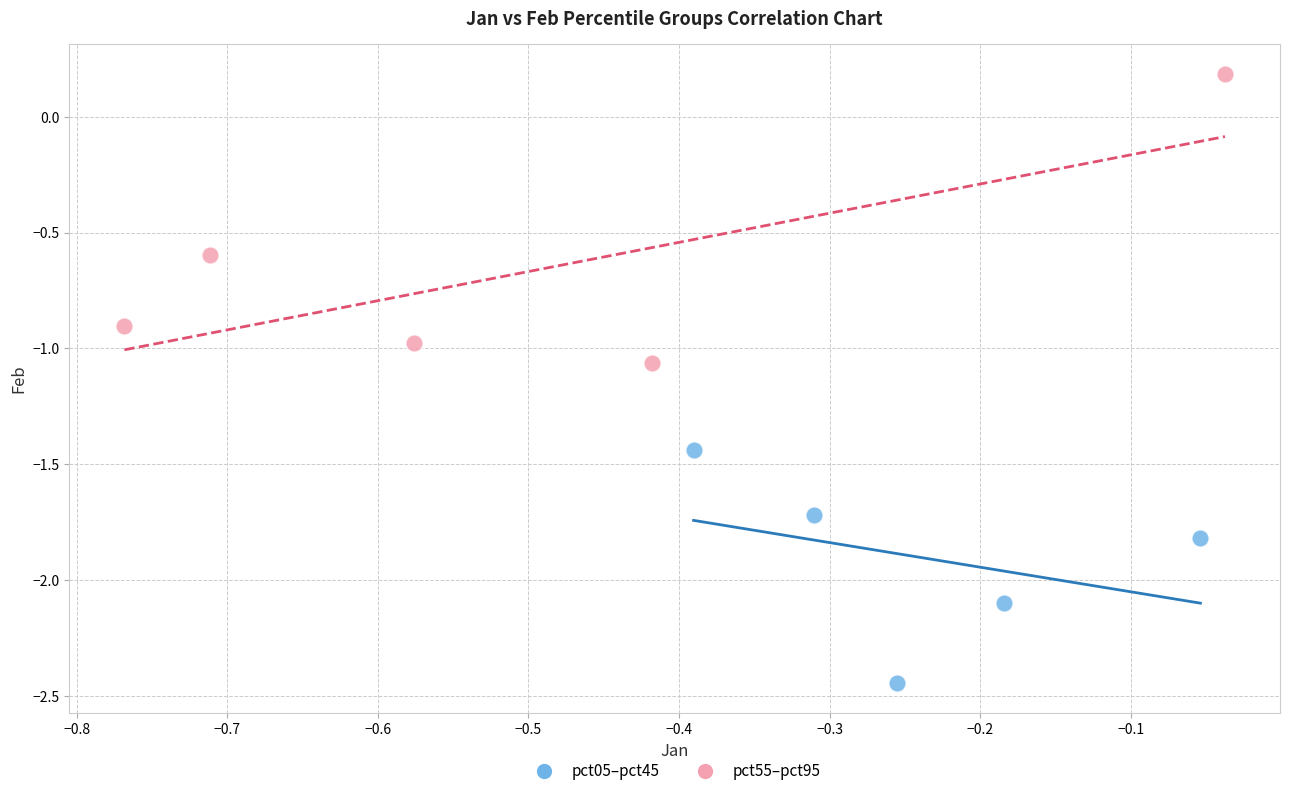

Which series has the widest spread of Y values?

pct55–pct95